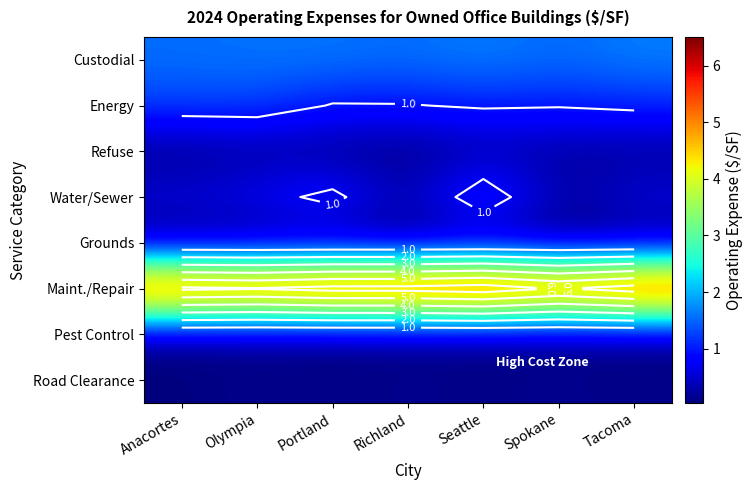

What is the total value across all series at Anacortes?

9.9